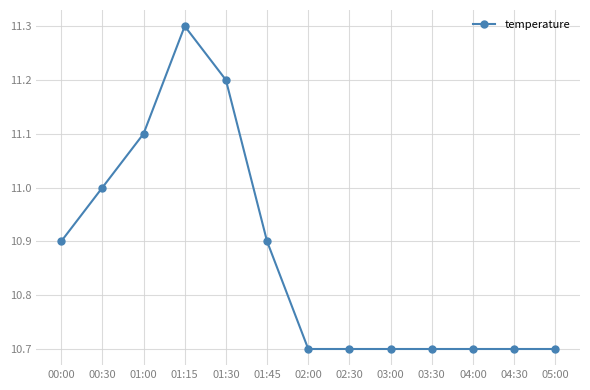

The value at 00:00 is 4.5. True or false?

False